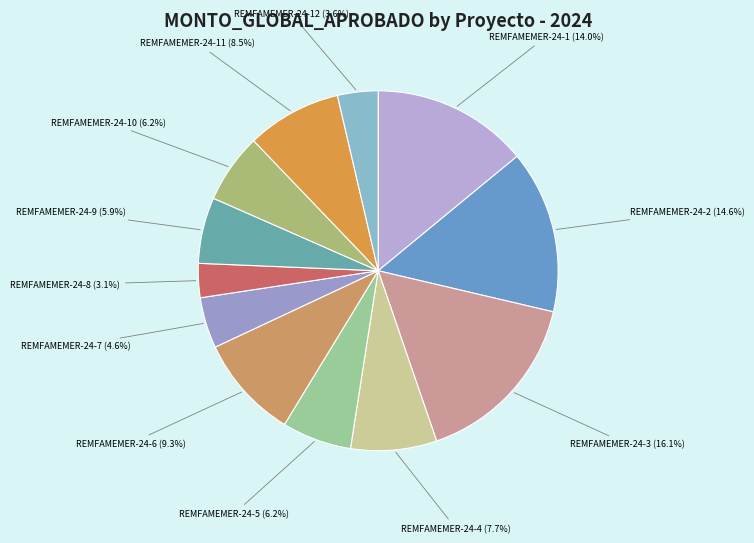

Combined, do REMFAMEMER-24-3 (16.1%) and REMFAMEMER-24-5 (6.2%) account for over 50%?

No